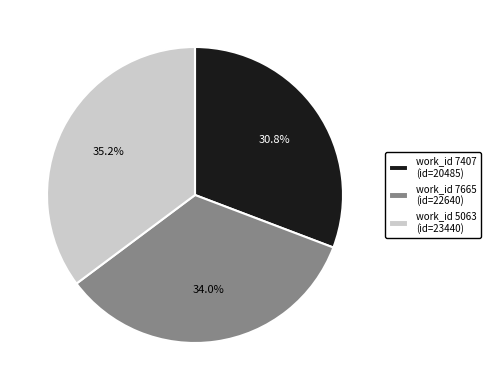

Approximately how many times larger is the value at work_id 7665 (id=22640) compared to work_id 5063 (id=23440)?

1.0